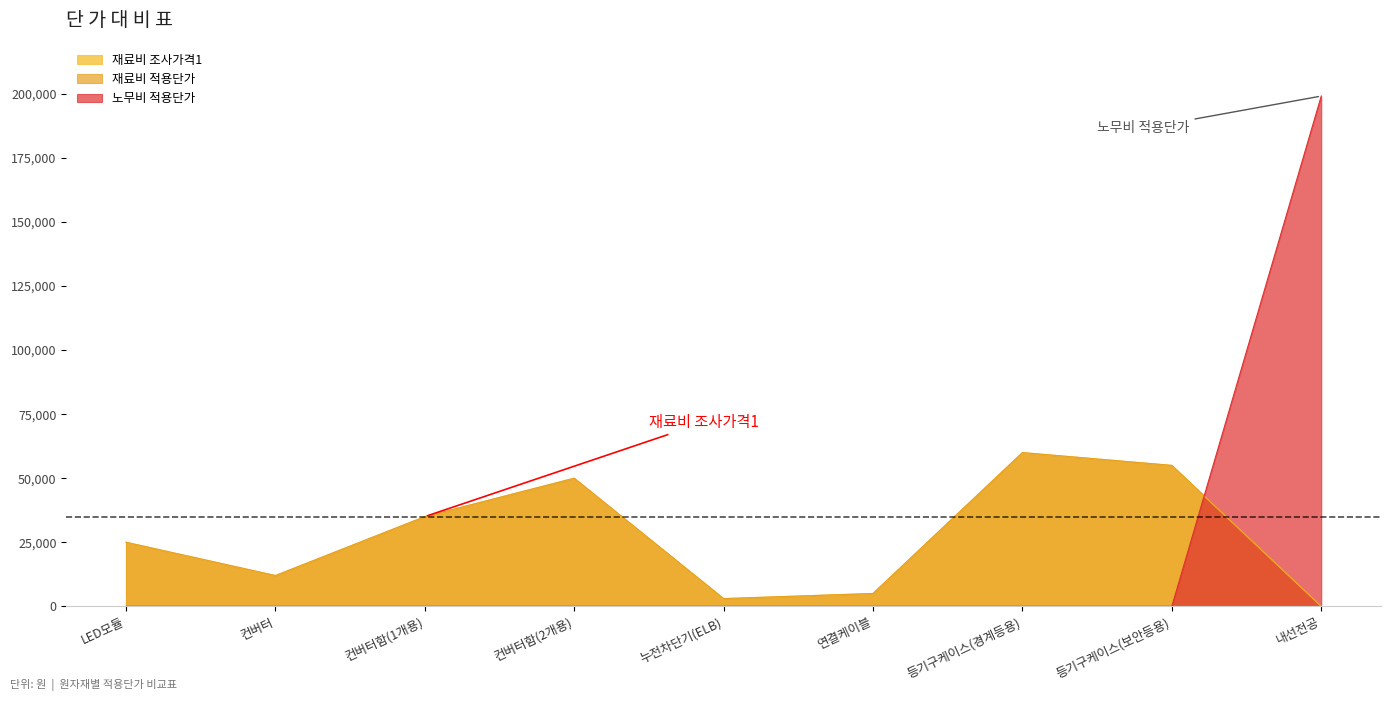

Which series has the widest spread of values?

노무비 적용단가